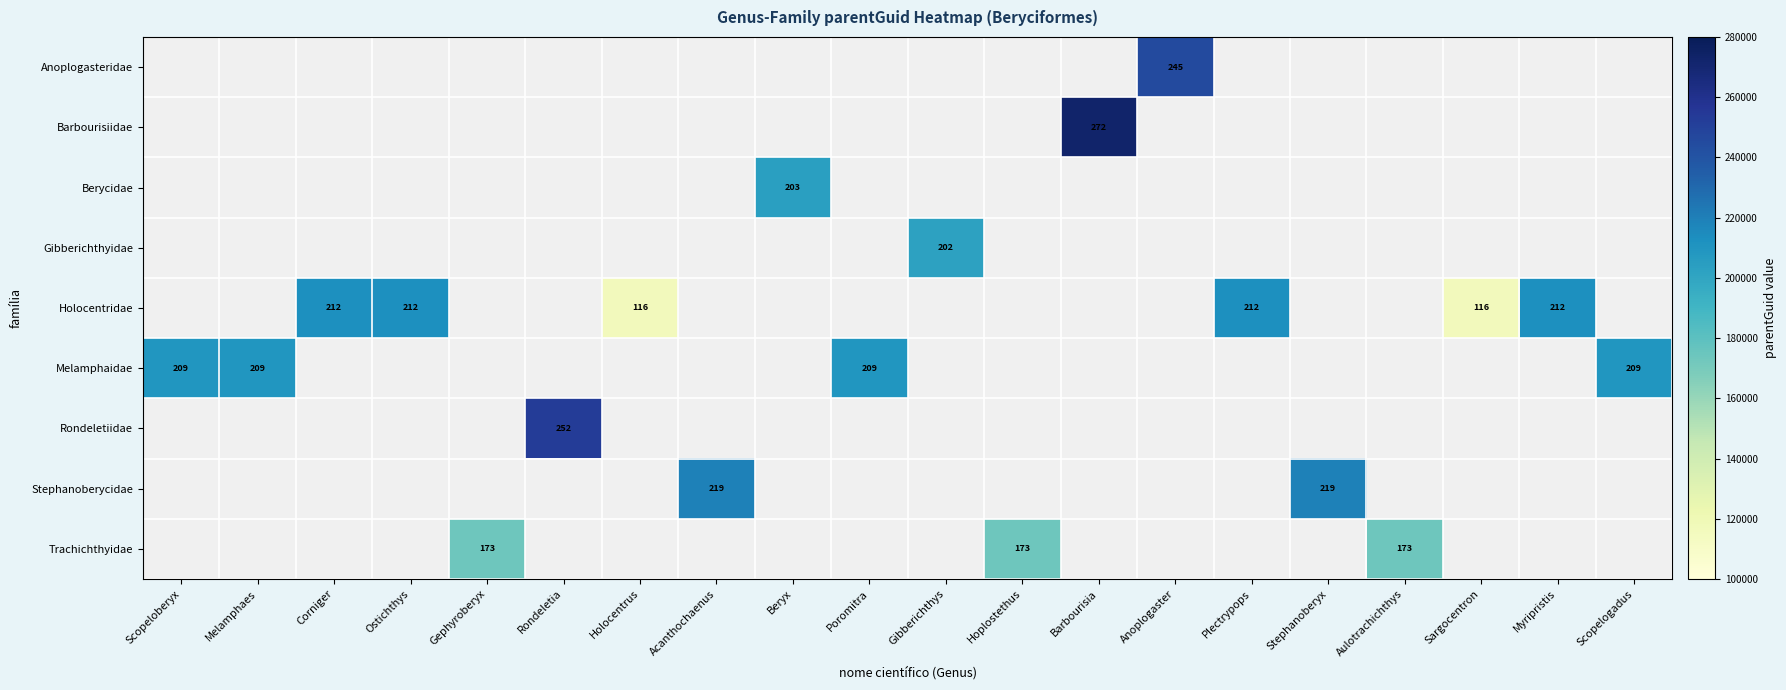

What is the sum of all Rondeletiidae values?

252666